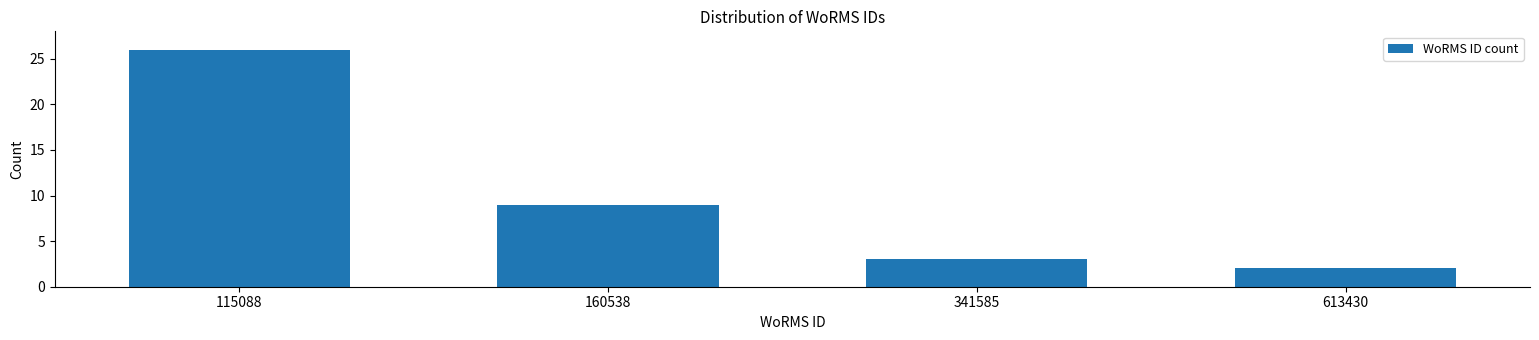

Reading left to right, what are all the values shown in this chart?

26	9	3	2